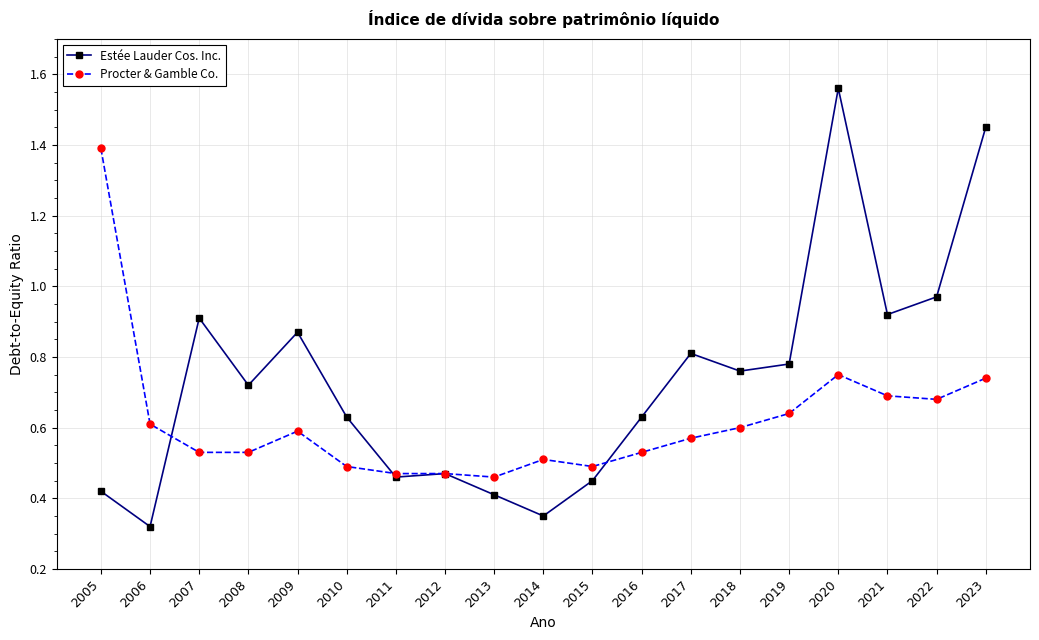

List the series in order of their overall mean, lowest first.

Procter & Gamble Co., Estée Lauder Cos. Inc.